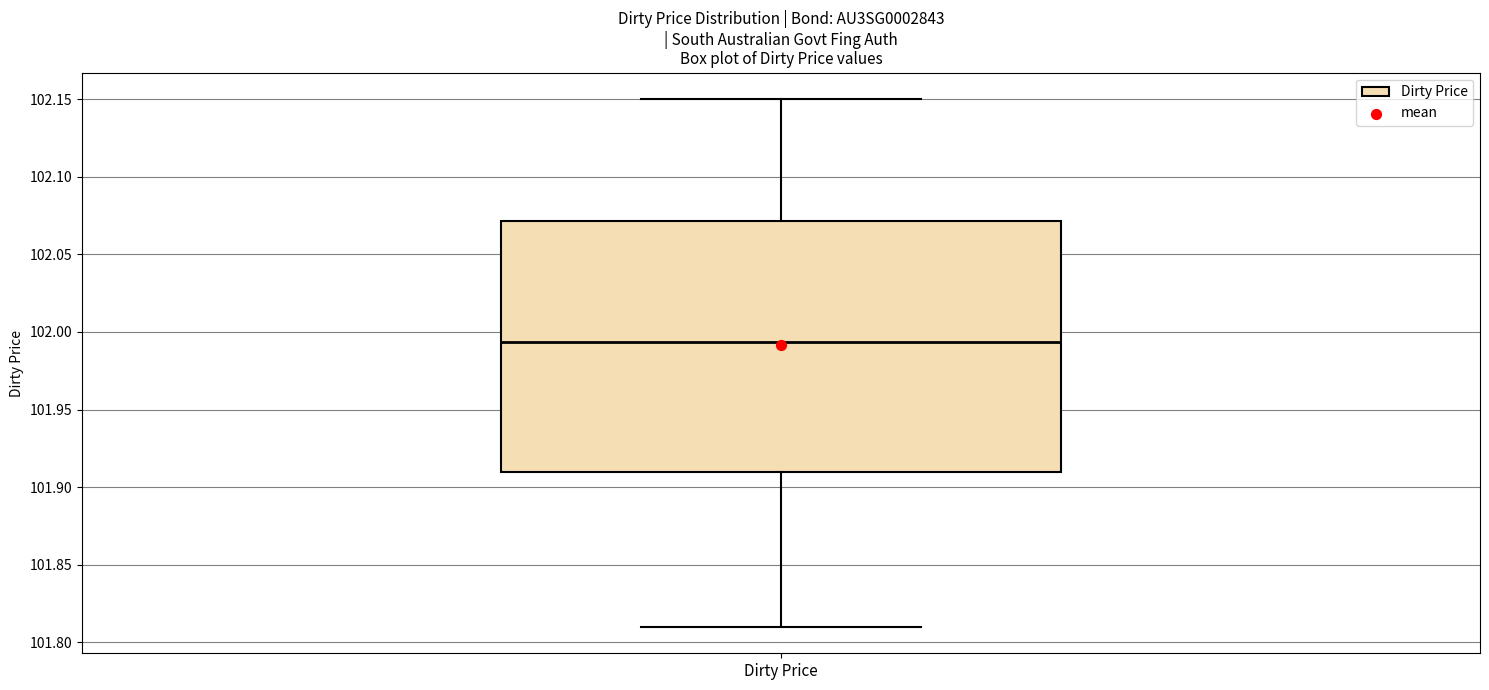

Where does the upper whisker of the box for Dirty Price end on the y-axis? The values are not printed on the chart, so give them approximately, as read against the axis.

102.150